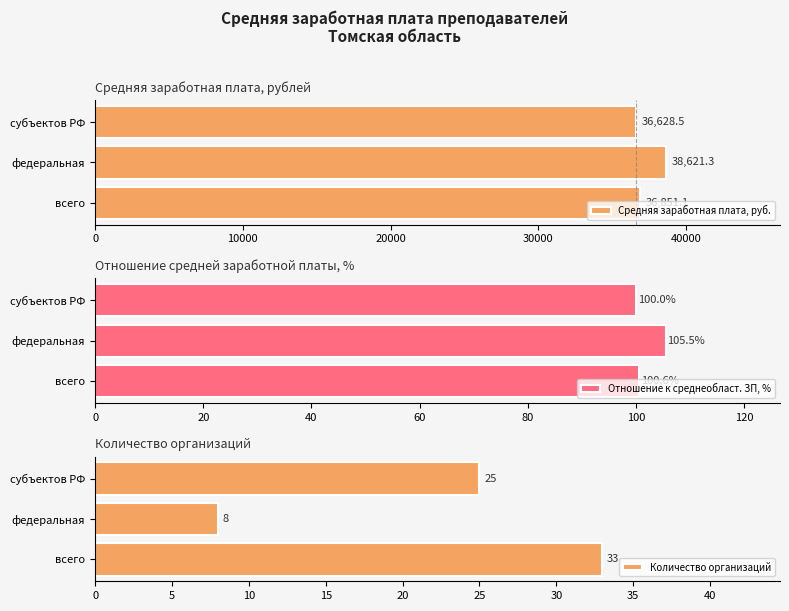

The value of Средняя заработная плата, руб. at федеральная is 11754.1. True or false?

False